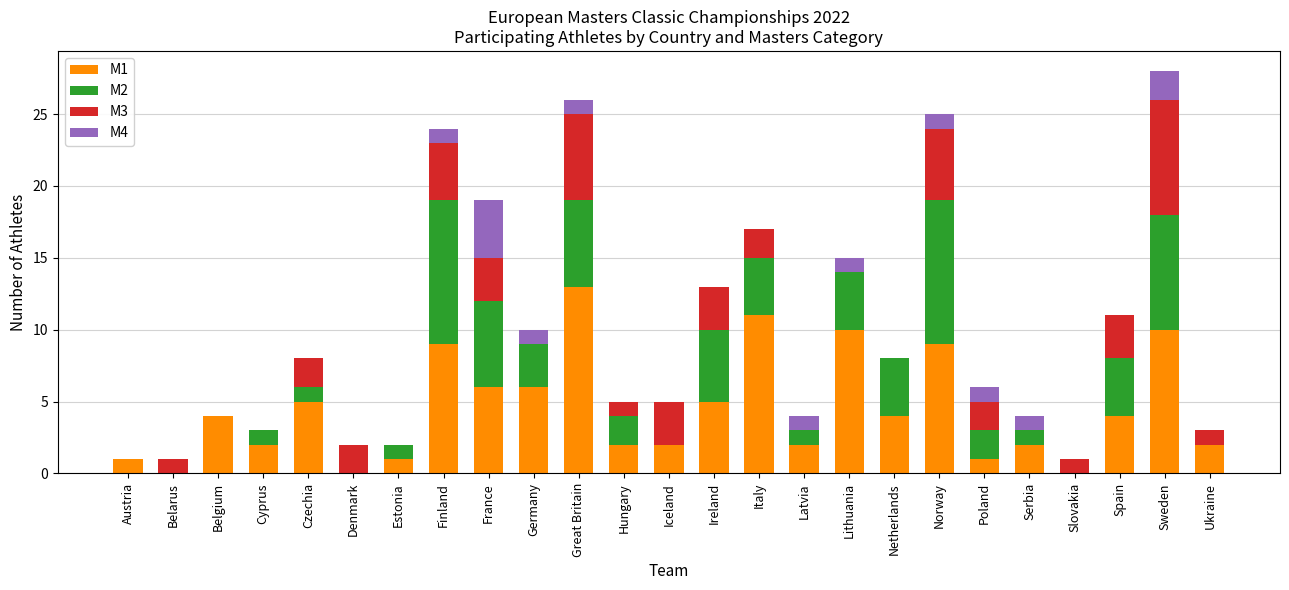

At which label does M1 reach its peak?

Great Britain